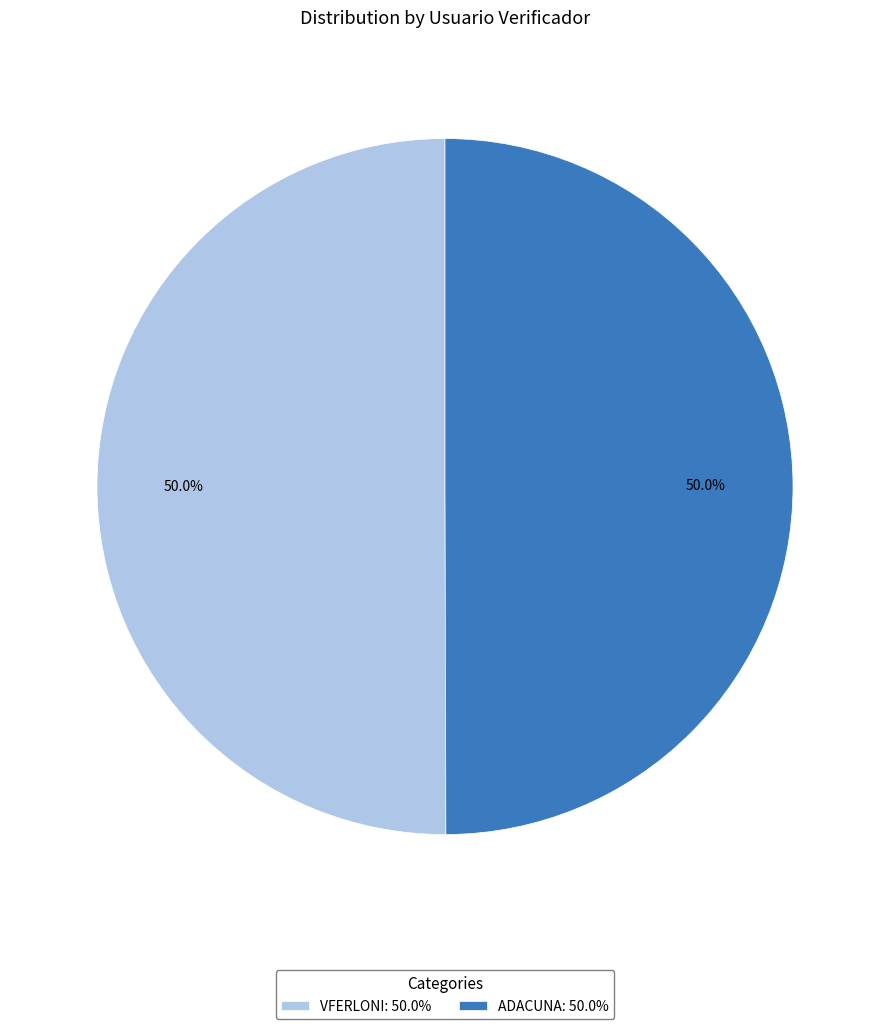

Combined, what portion of the pie is ADACUNA: 50.0% and VFERLONI: 50.0%?

100.0%